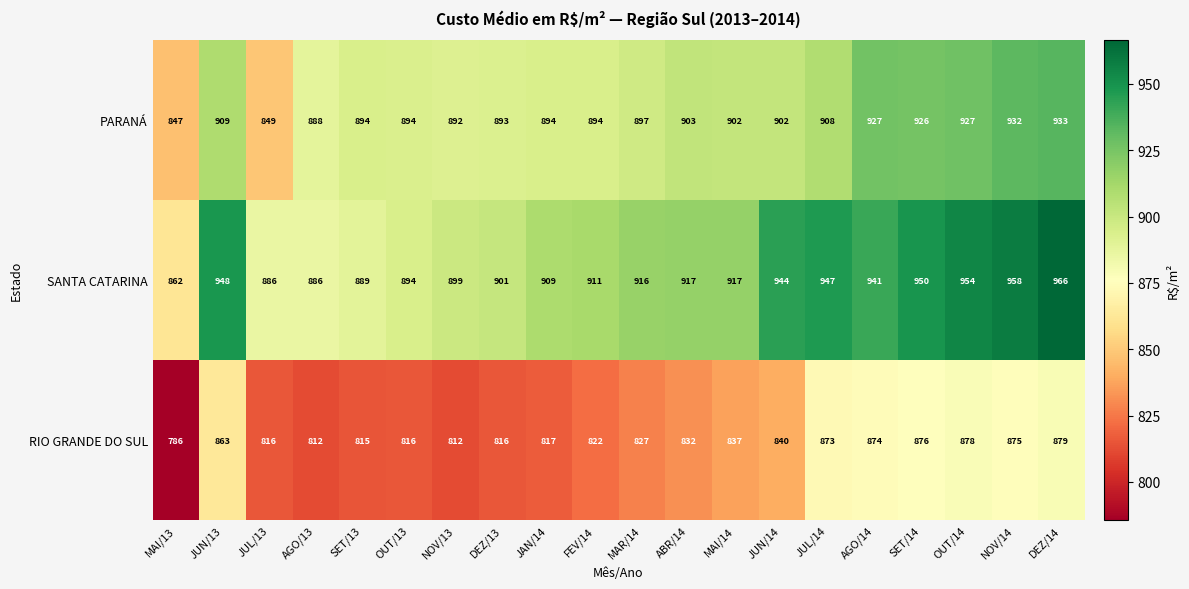

What is the total value across all series at OUT/14?

2759